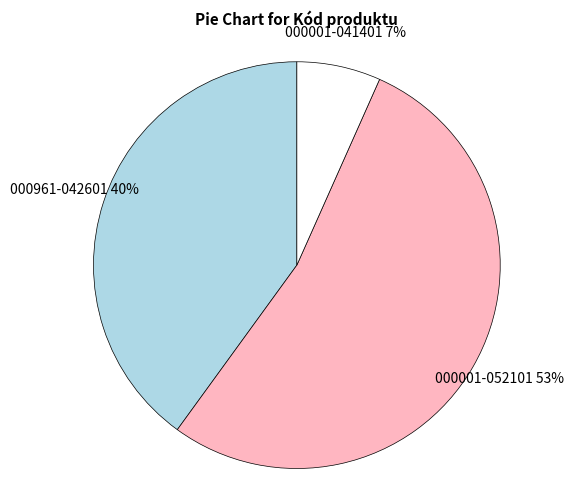

To the nearest percent, what is the combined percentage of 000001-041401 and 000961-042601?

47%